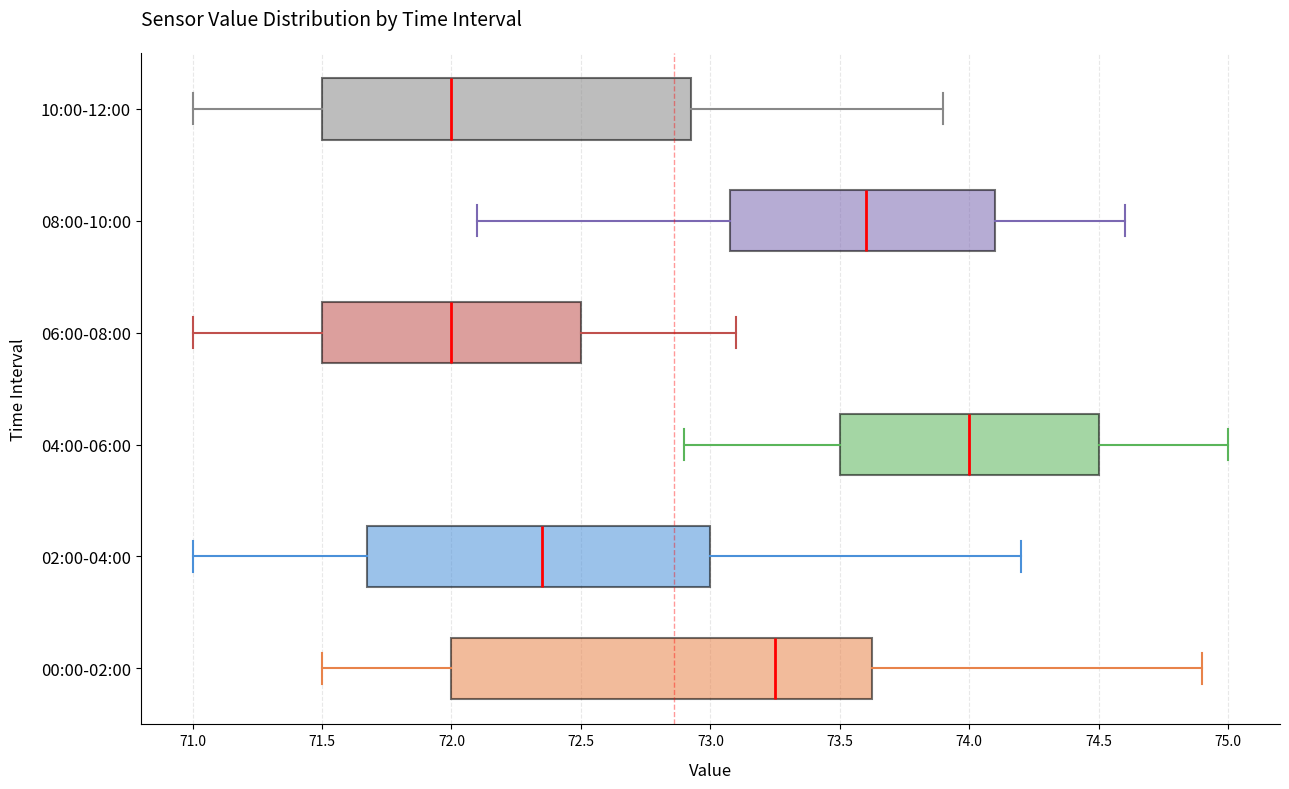

Which box is the widest, from its left edge to its right edge?

00:00-02:00